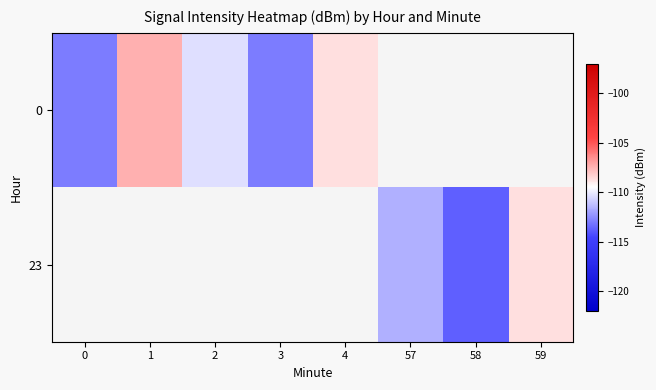

At 58, list the series in order from largest to smallest.

0, 23